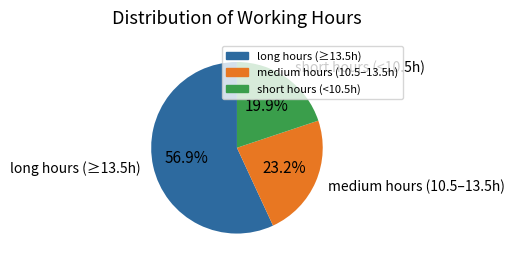

Which slice represents more than half of the pie?

long hours (≥13.5h)